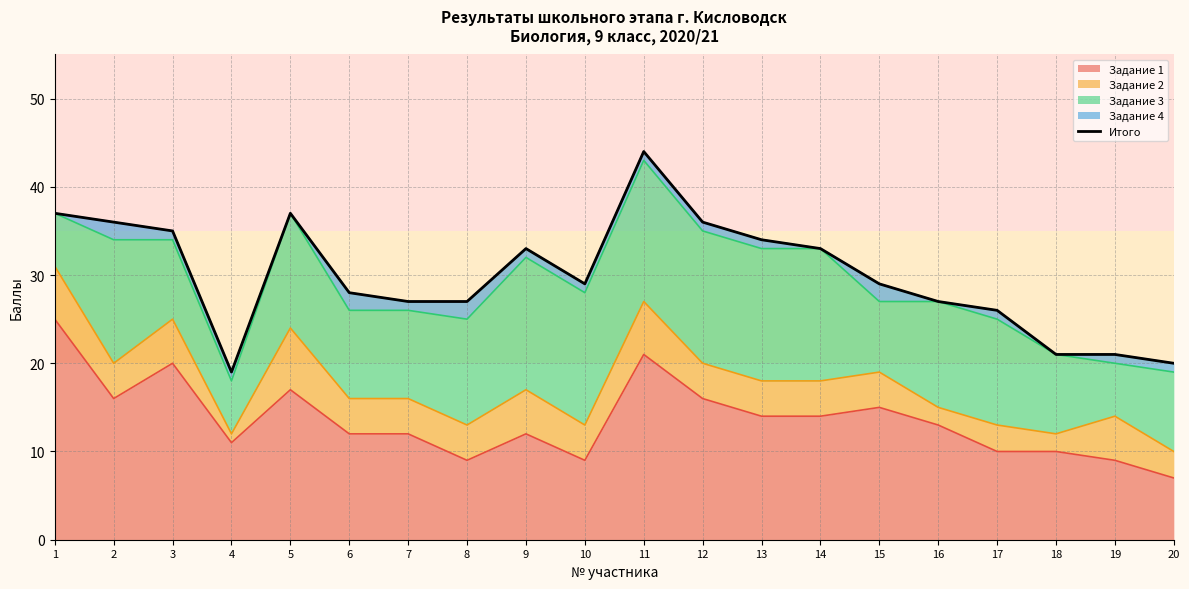

How many data points are less than 29?

9